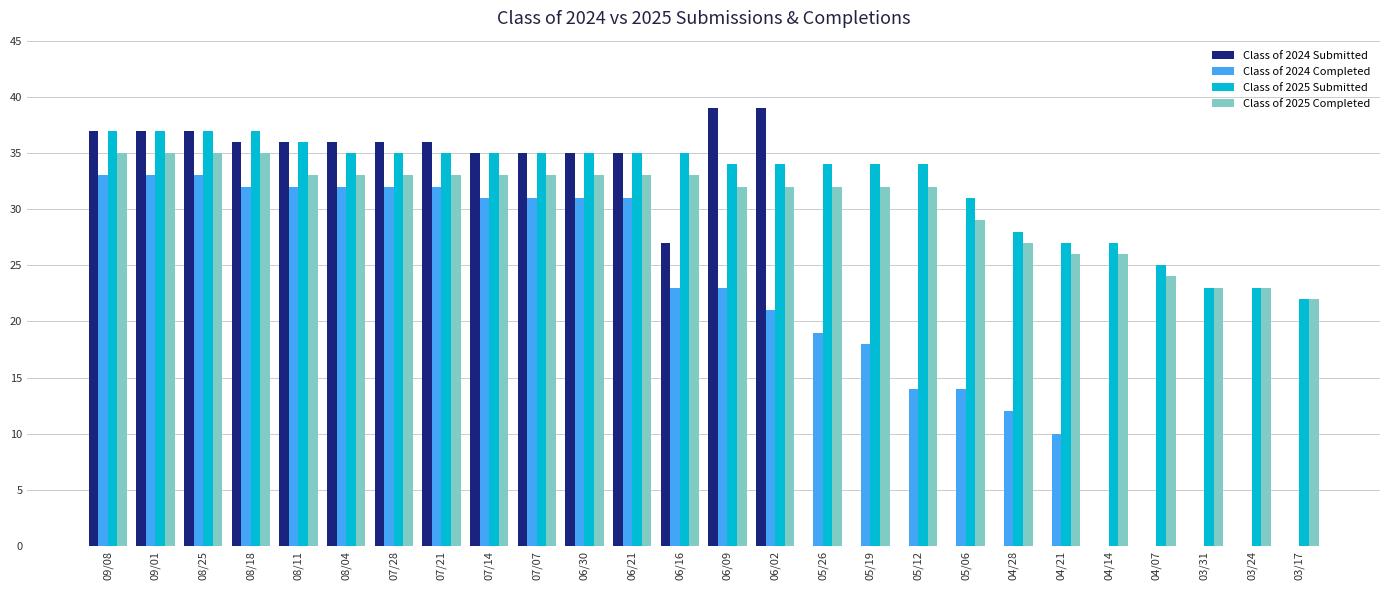

How many groups of bars are there?

26